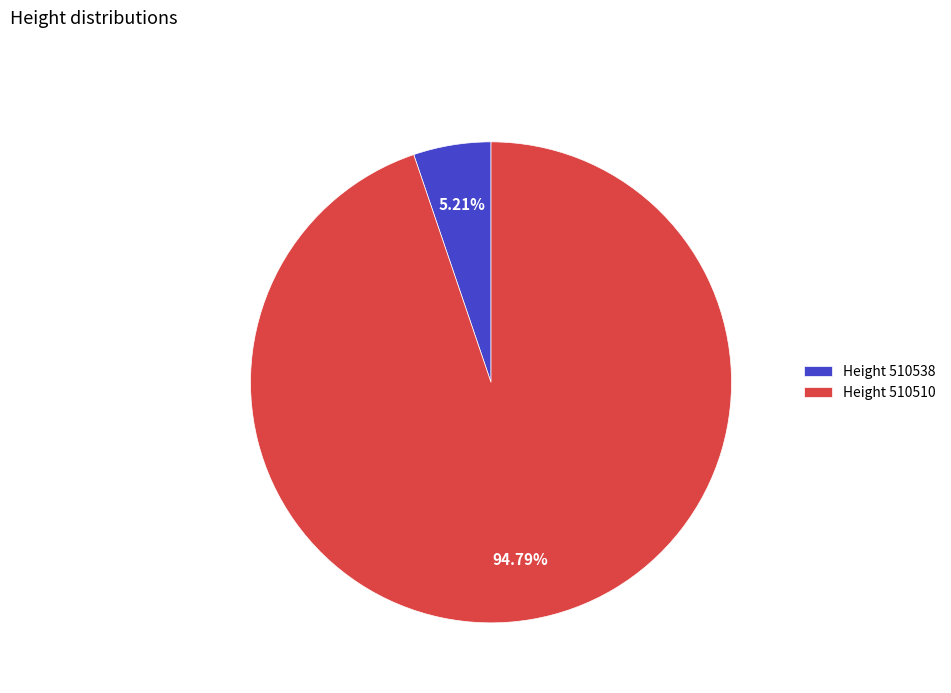

Rank the categories by value from highest to lowest.

Height 510510, Height 510538